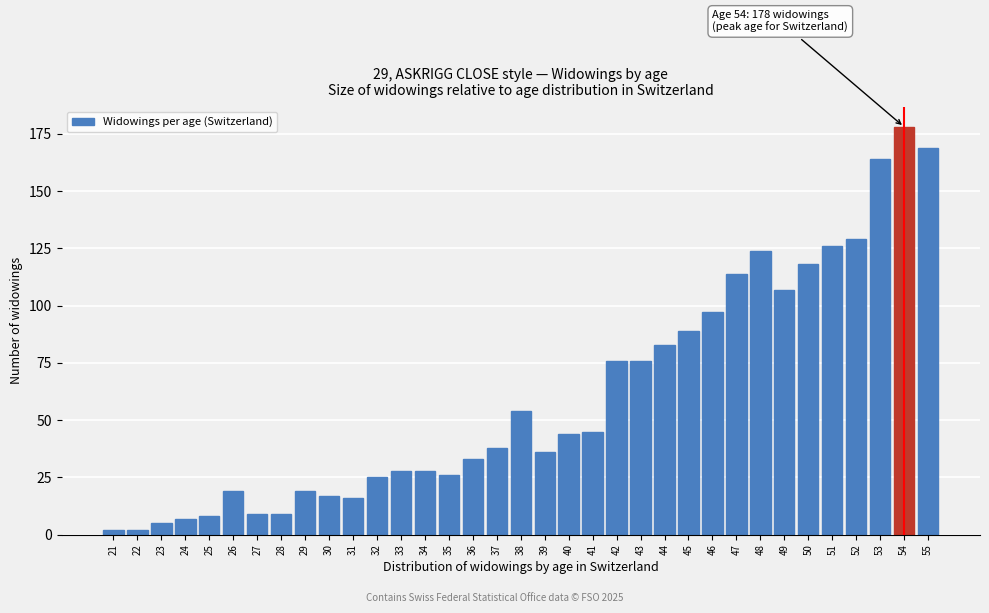

What is the maximum value shown in the chart?

178